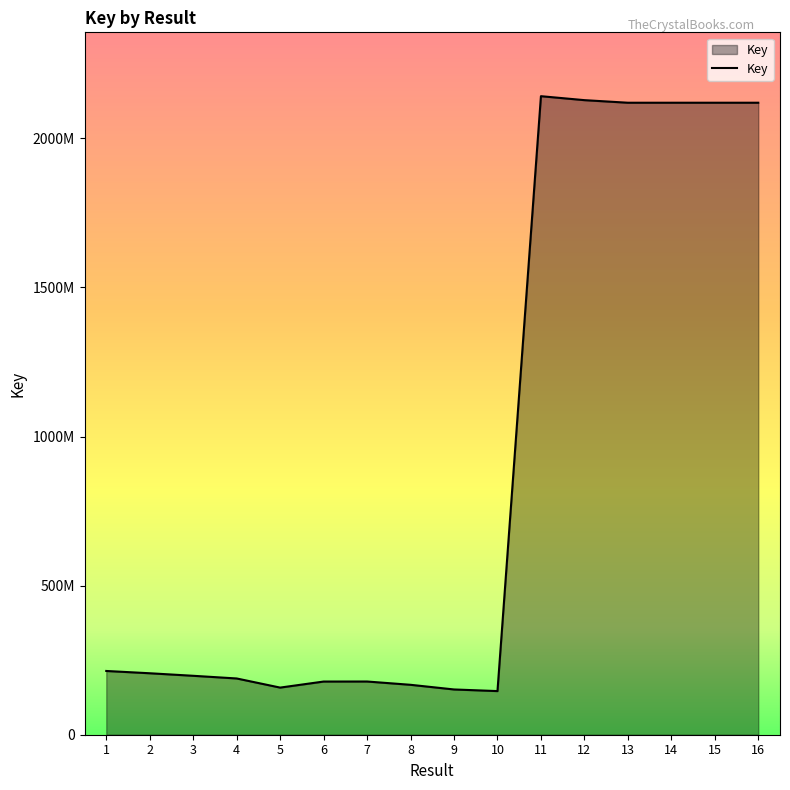

What is the average value?

908399576